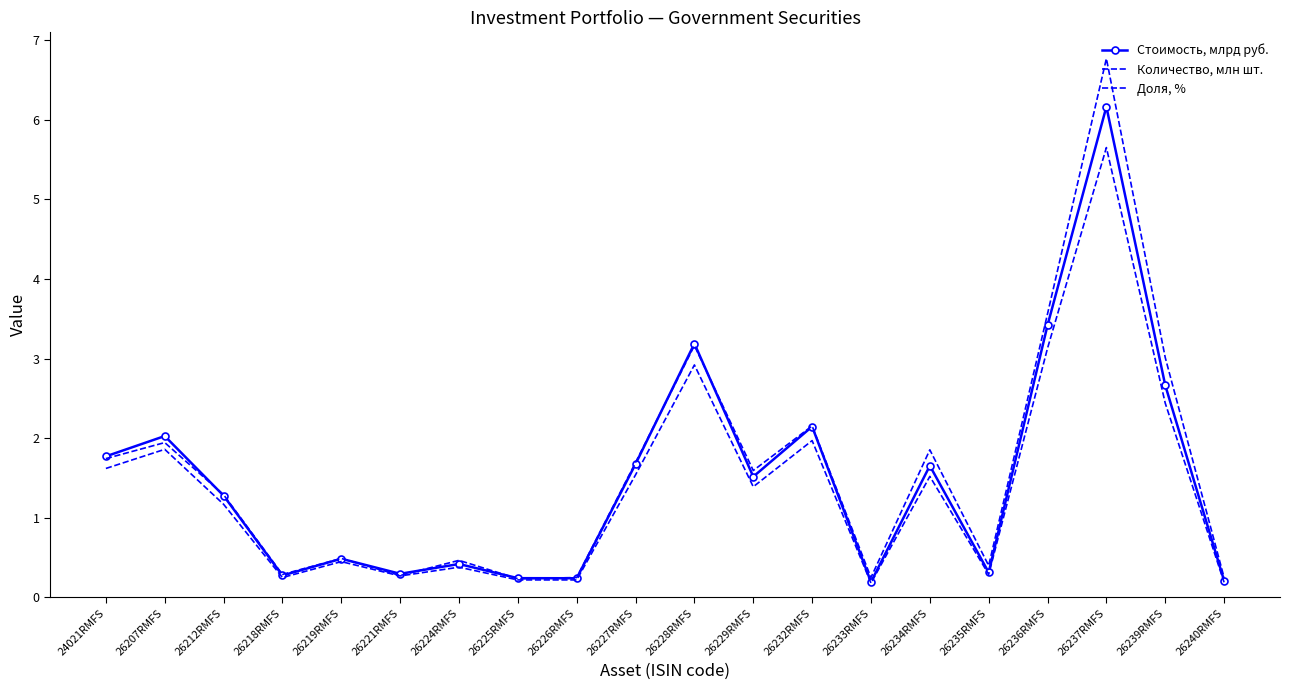

What is the label of the 13th point from the left?

26232RMFS